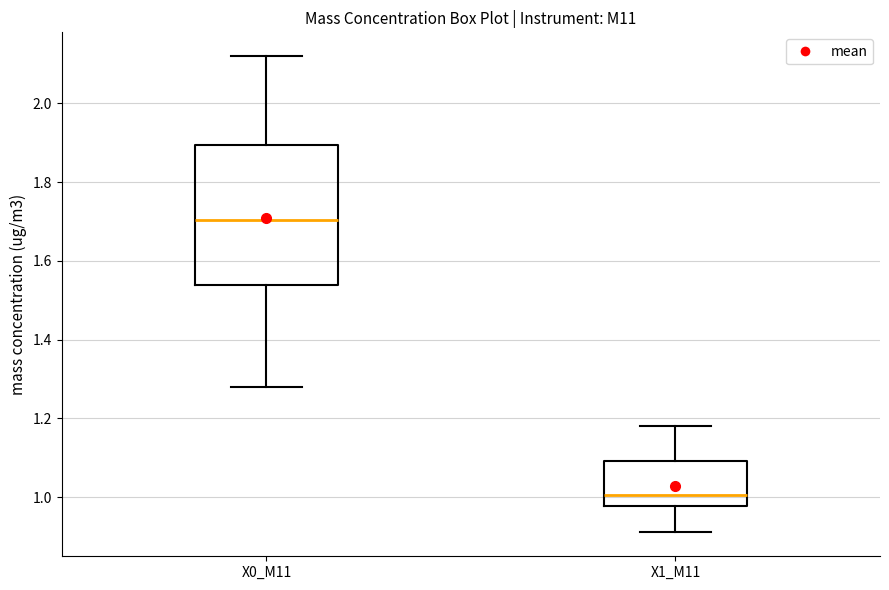

Comparing the boxes themselves (not the whiskers), which one is the tallest?

X0_M11